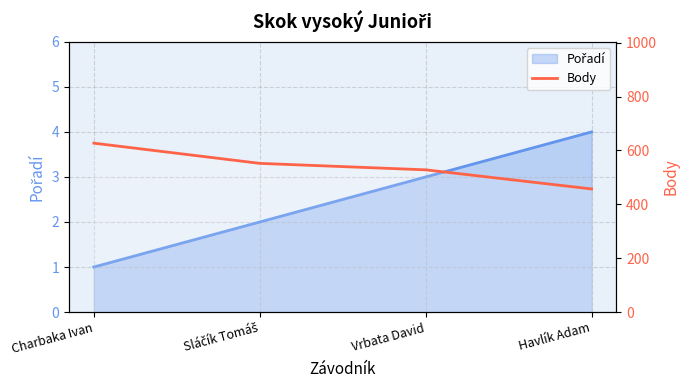

Where does the data first go above 552?

Charbaka Ivan